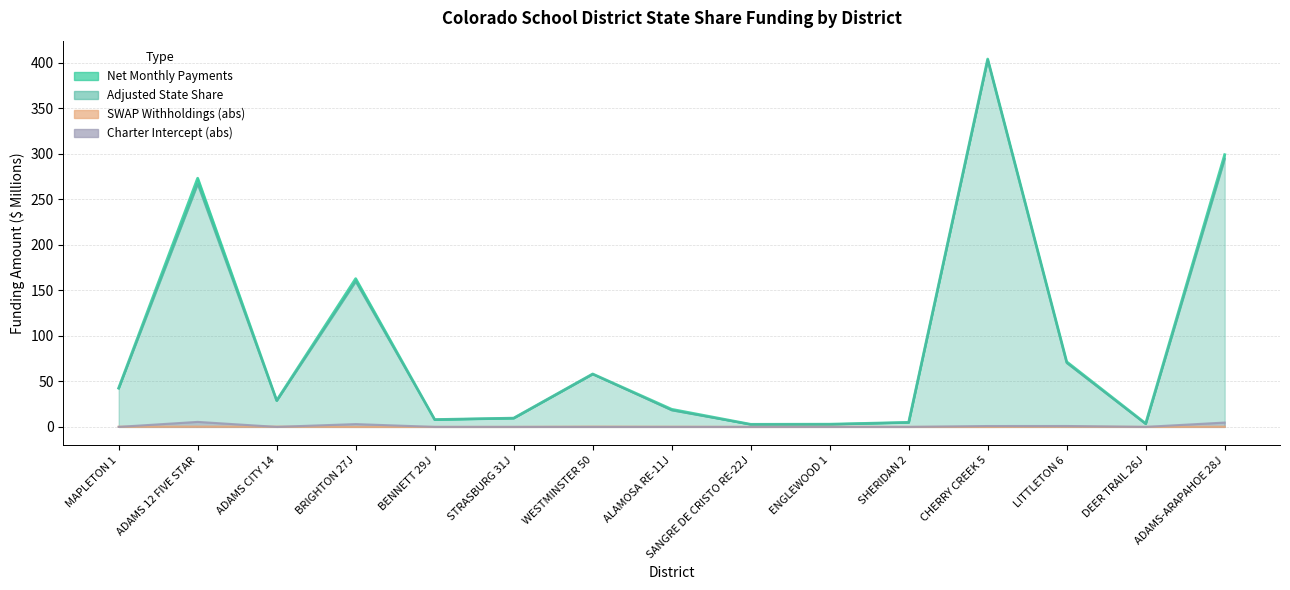

At which label does Adjusted State Share reach its peak?

CHERRY CREEK 5